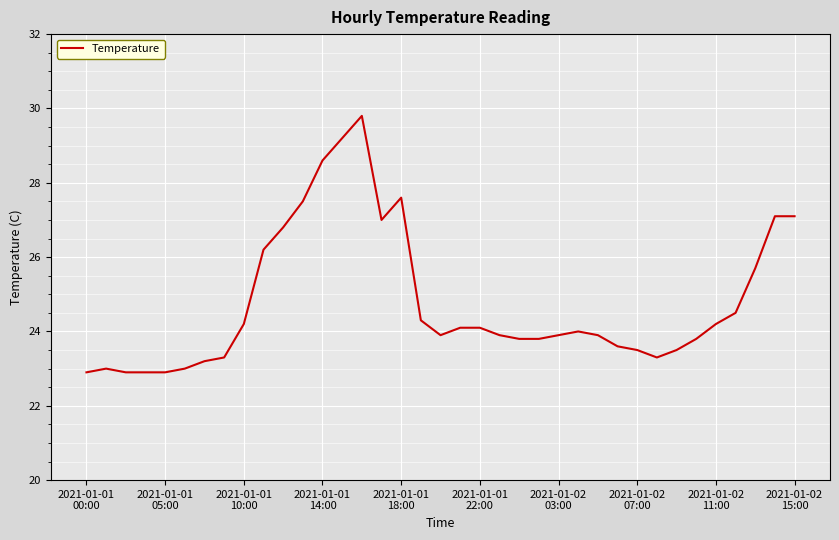

What is the smallest value displayed?

22.9